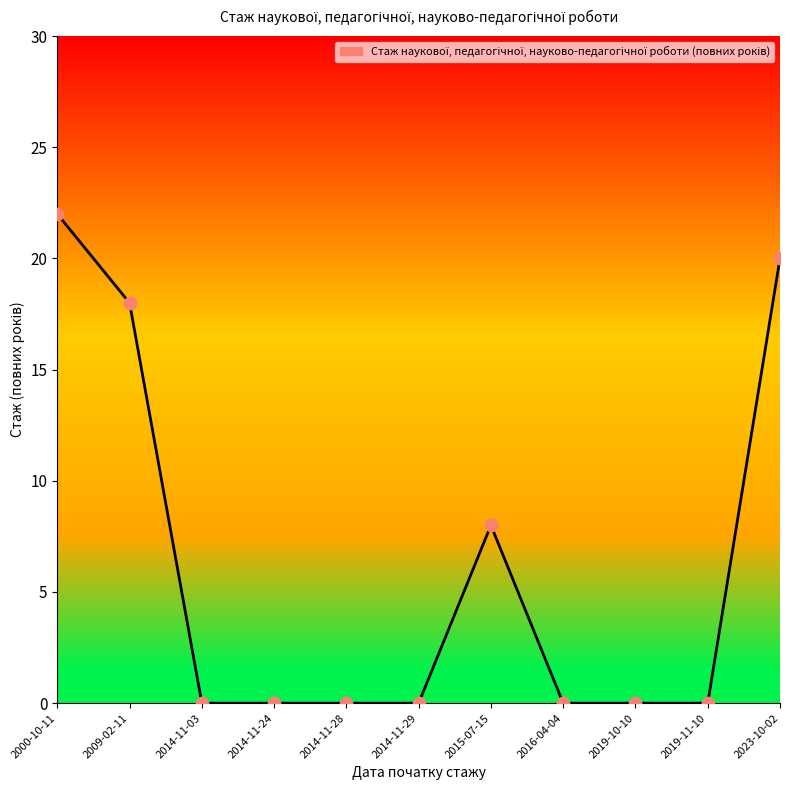

Between 2023-10-02 and 2014-11-29, which is larger?

2023-10-02